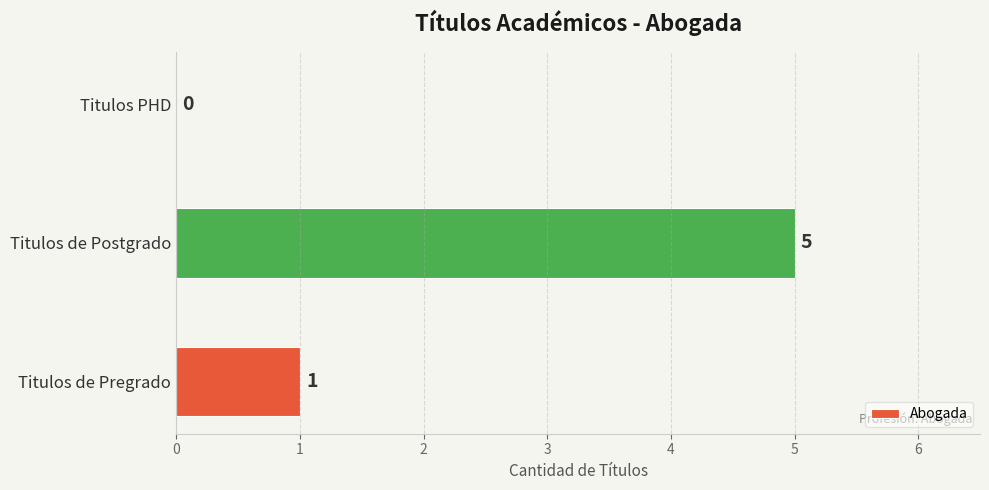

What is the average value?

2